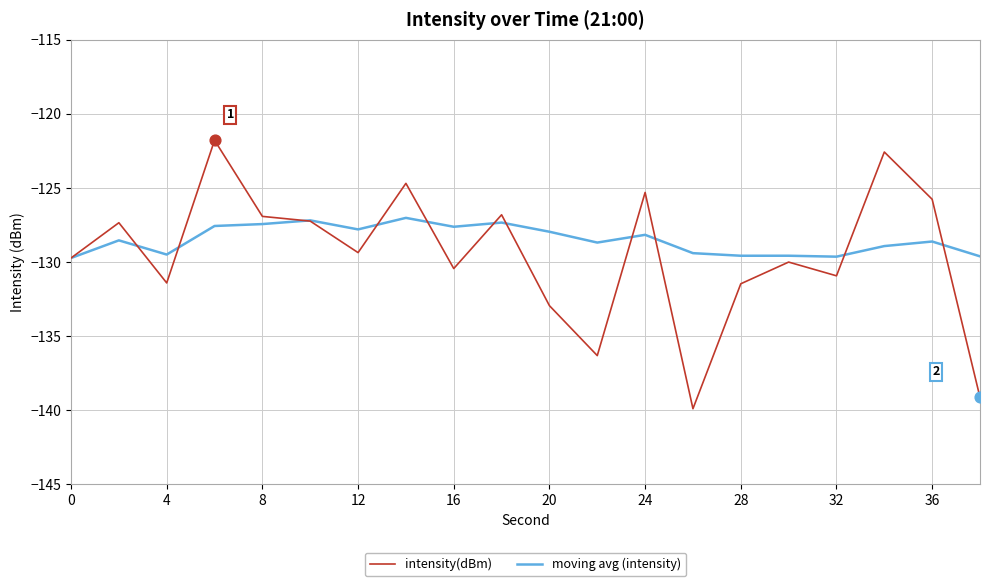

Which series has the widest spread of values?

intensity(dBm)